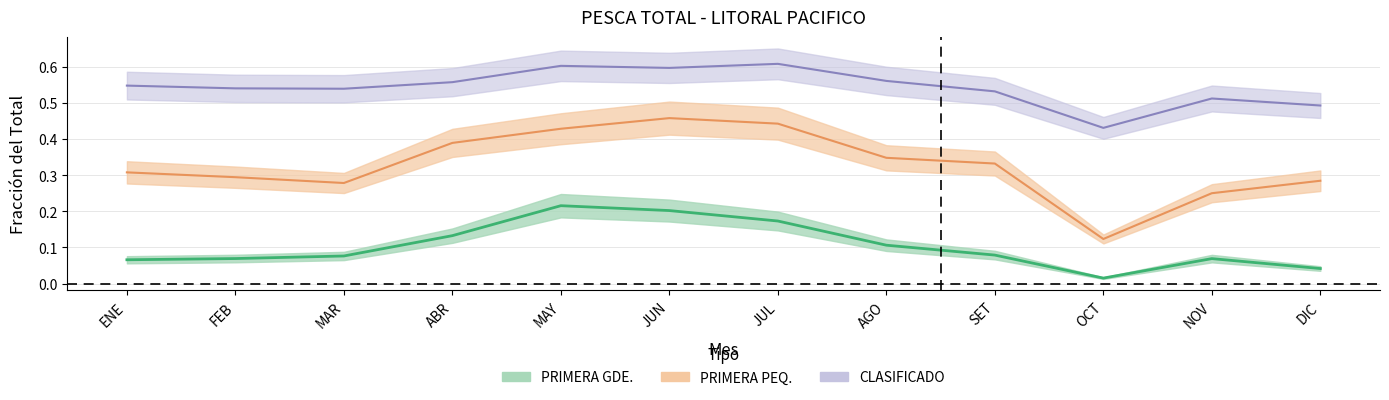

Reading left to right, what are all the values shown in this chart?

CLASIFICADO: ENE=0.5	FEB=0.5	MAR=0.5	ABR=0.6	MAY=0.6	JUN=0.6	JUL=0.6	AGO=0.6	SET=0.5	OCT=0.4	NOV=0.5	DIC=0.5
PRIMERA PEQ.: ENE=0.3	FEB=0.3	MAR=0.3	ABR=0.4	MAY=0.4	JUN=0.5	JUL=0.4	AGO=0.3	SET=0.3	OCT=0.1	NOV=0.2	DIC=0.3
PRIMERA GDE.: ENE=0.1	FEB=0.1	MAR=0.1	ABR=0.1	MAY=0.2	JUN=0.2	JUL=0.2	AGO=0.1	SET=0.1	OCT=0.0	NOV=0.1	DIC=0.0